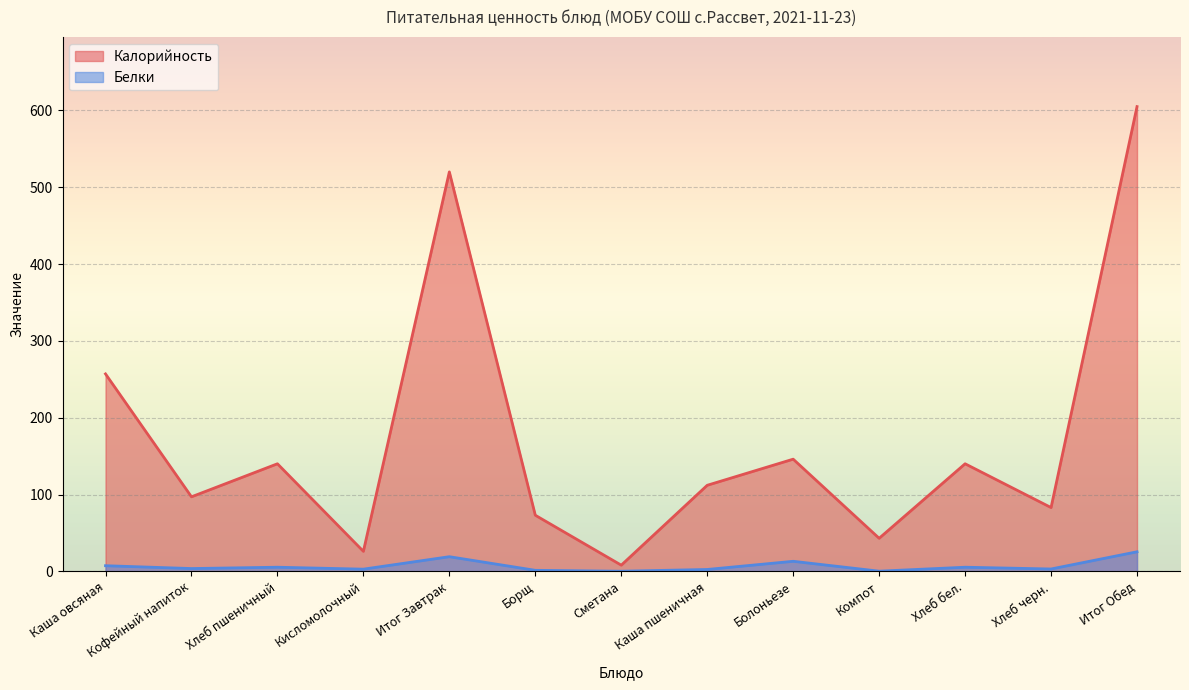

At which label is Белки closest to 12?

Болоньезе